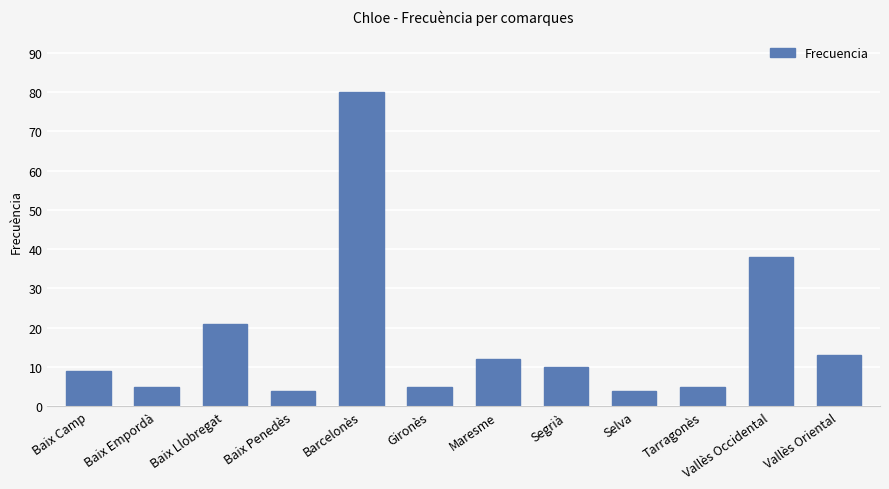

What is the sum of the values at Baix Llobregat and Maresme?

33